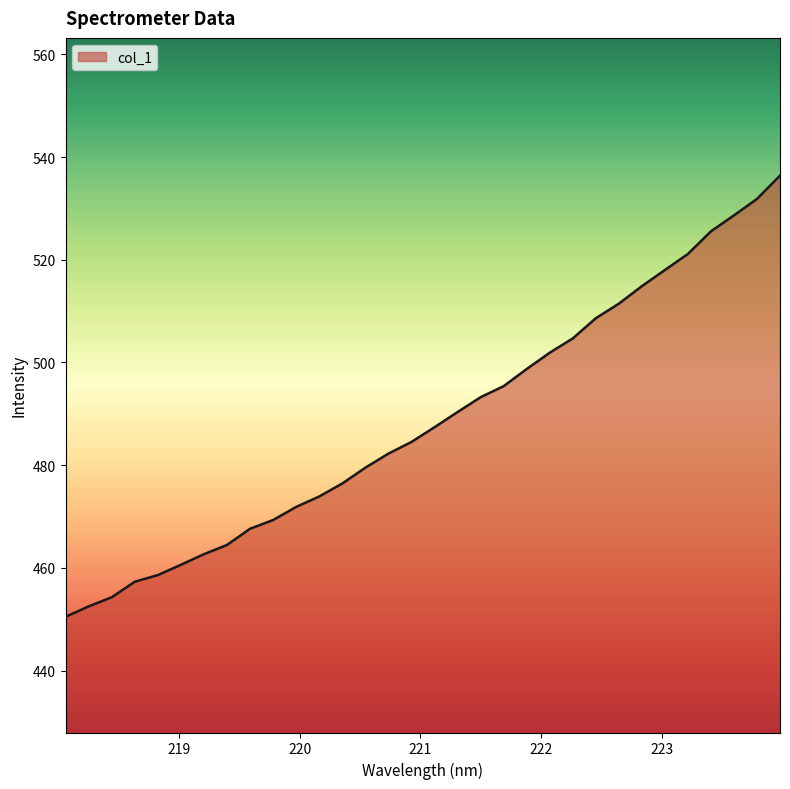

Does the chart display data point markers on the line(s)?

No